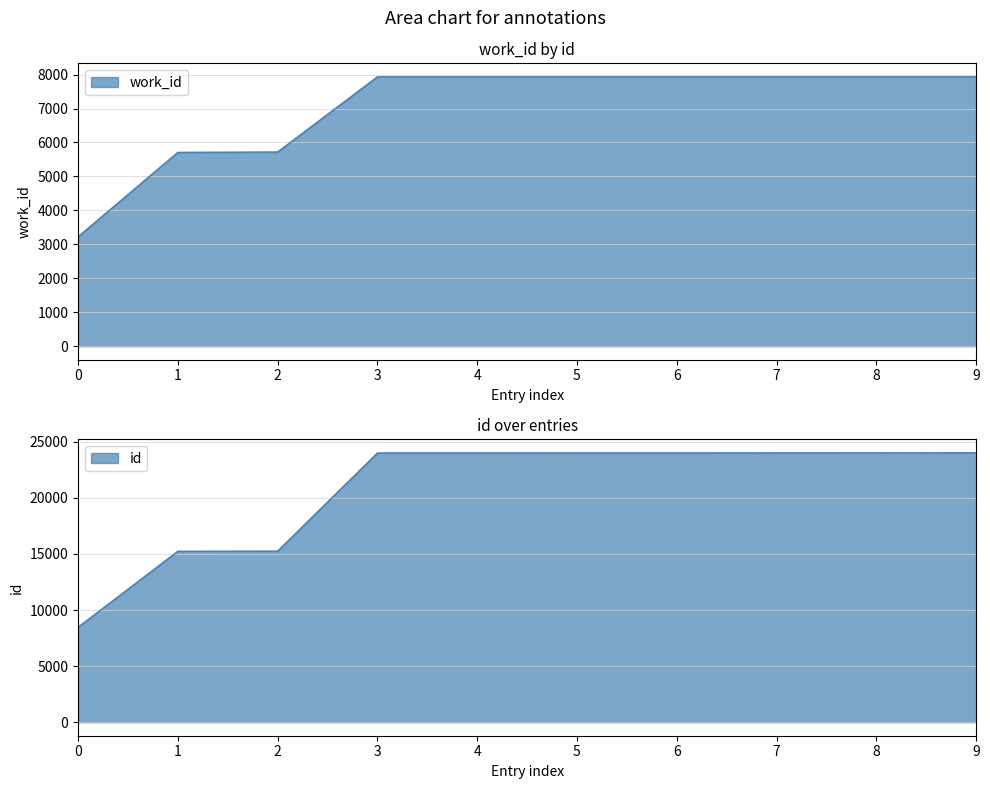

Read the value at 0, to the nearest 10.

3220